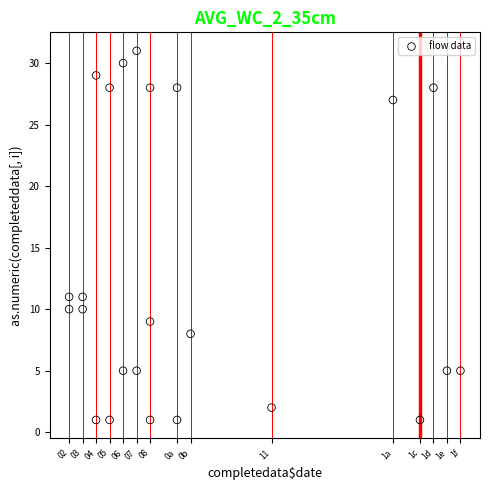

What is the range of X values (max minus min)?

29